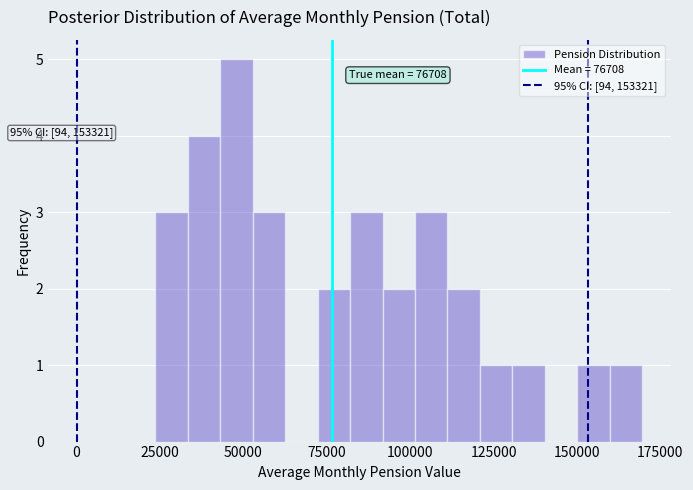

Around what value on the x-axis is the tallest bar? Give the approximate position of its centre, as read against the axis.

50000